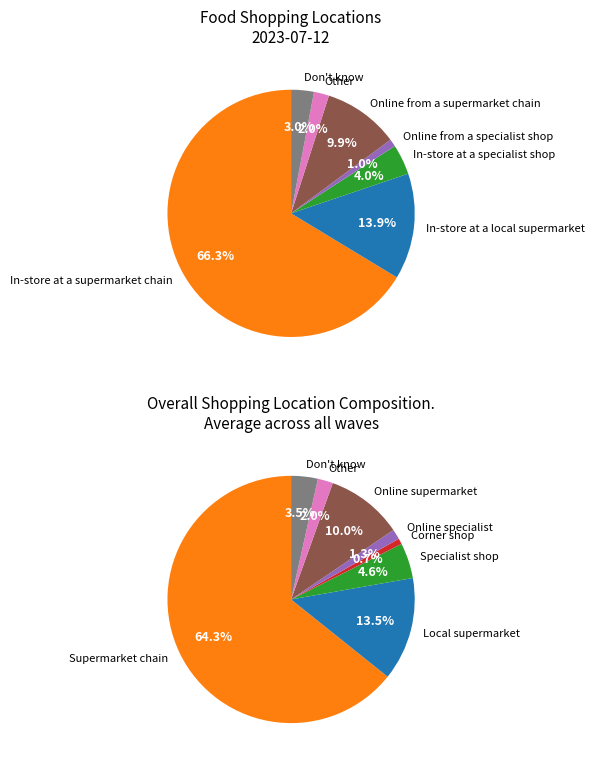

Which has a higher value, In-store at a specialist shop or Corner shop or off-license?

In-store at a specialist shop